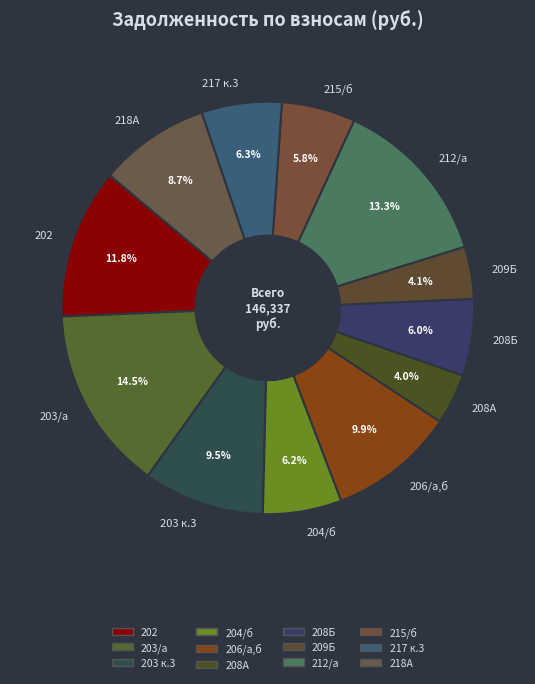

What is the largest slice in the pie chart?

203/а